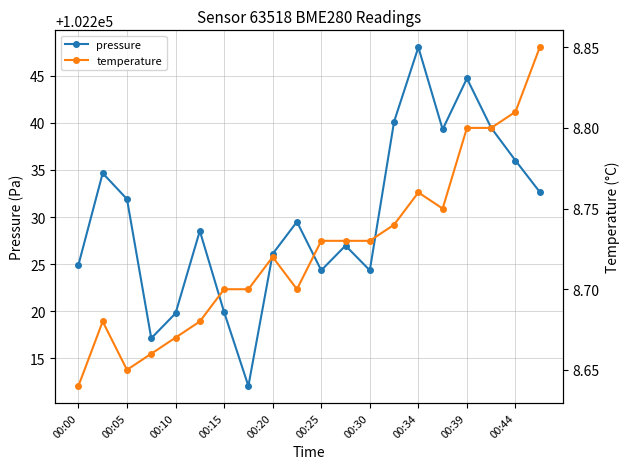

Reading left to right, extract all data points from this chart.

pressure: 102224.9	102234.7	102231.9	102217.1	102219.8	102228.5	102219.9	102212.1	102226.1	102229.5	102224.3	102227.0	102224.3	102240.1	102248.0	102239.3	102244.7	102239.5	102236.0	102232.7
temperature: 8.6	8.7	8.7	8.7	8.7	8.7	8.7	8.7	8.7	8.7	8.7	8.7	8.7	8.7	8.8	8.8	8.8	8.8	8.8	8.8